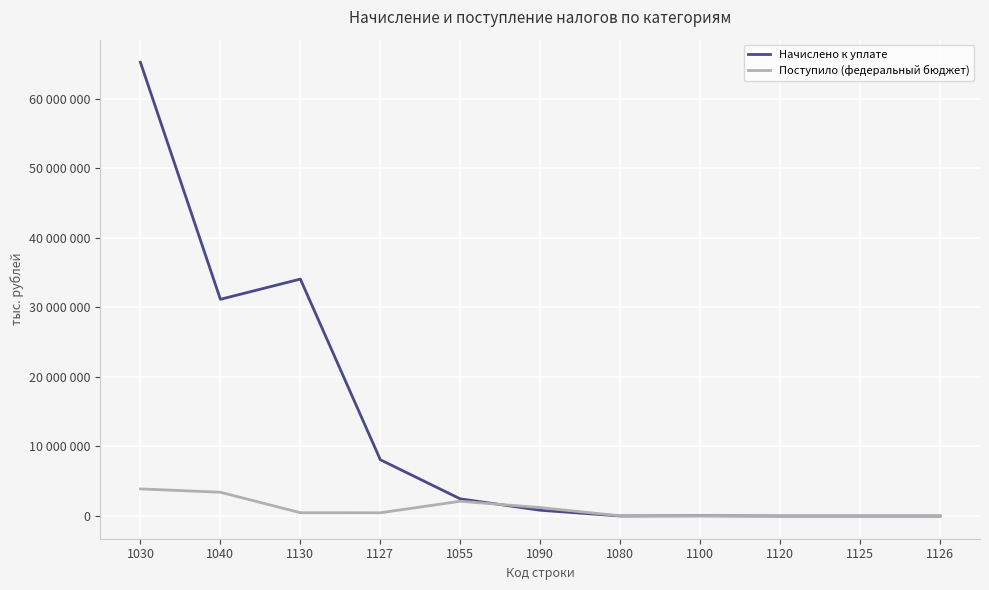

What is the difference between the maximum and minimum values in the Поступило (федеральный бюджет) series?

3899663